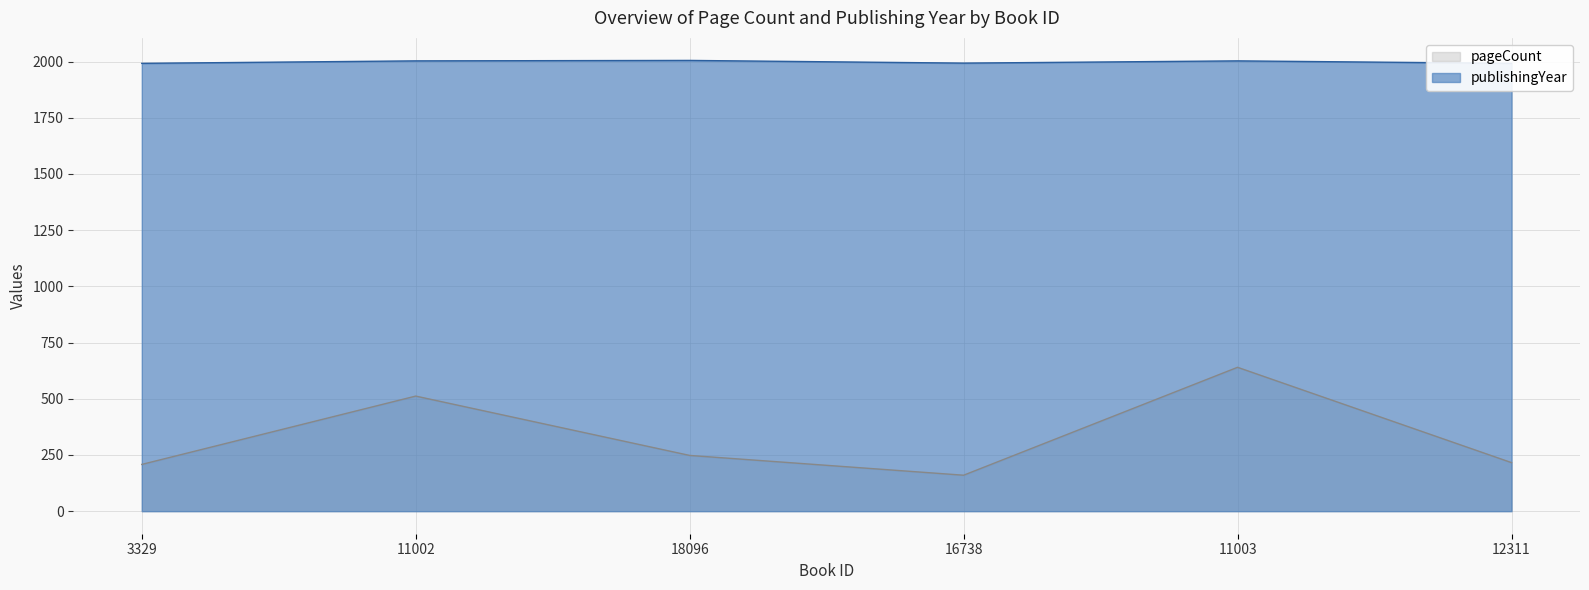

What is the spread (max minus min) of values at 16738?

1833